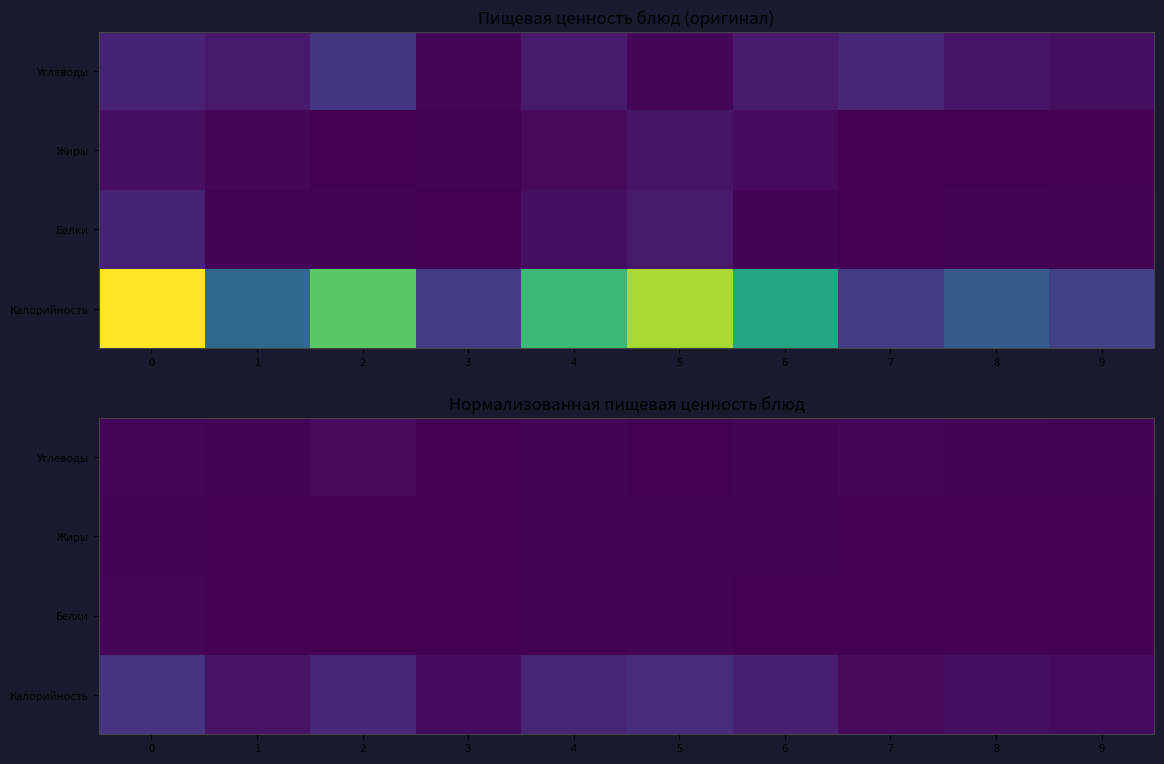

What is the maximum value shown in the chart?

0.1